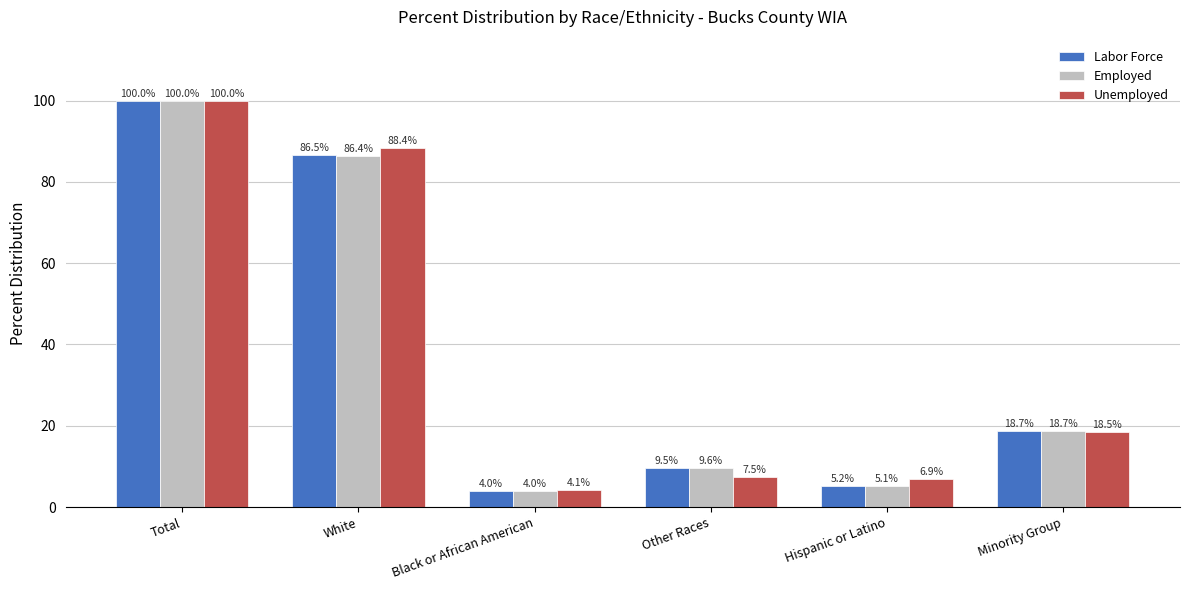

What is the difference between the maximum and minimum values in the Labor Force series?

96.0